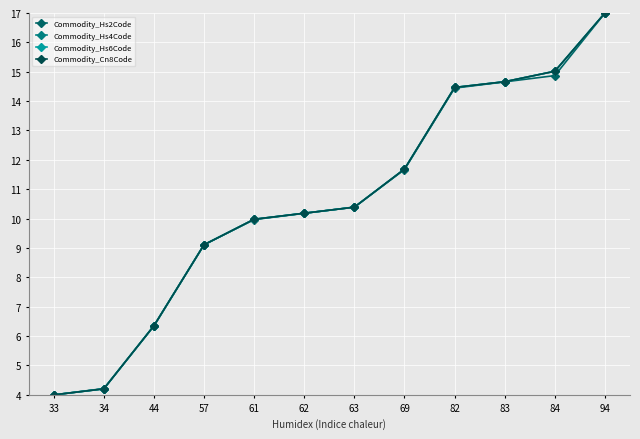

True or false: Commodity_Hs2Code has more than 1 points higher than both neighbors.

False